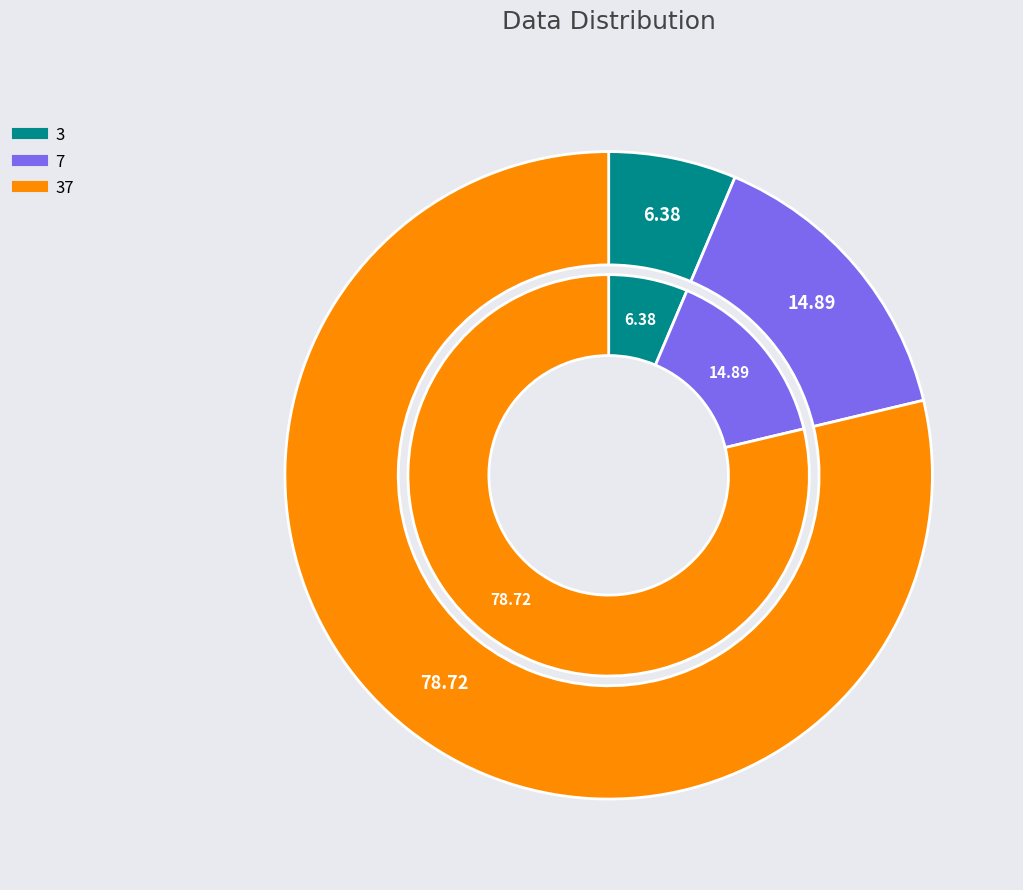

Which category has the biggest portion of the pie?

37